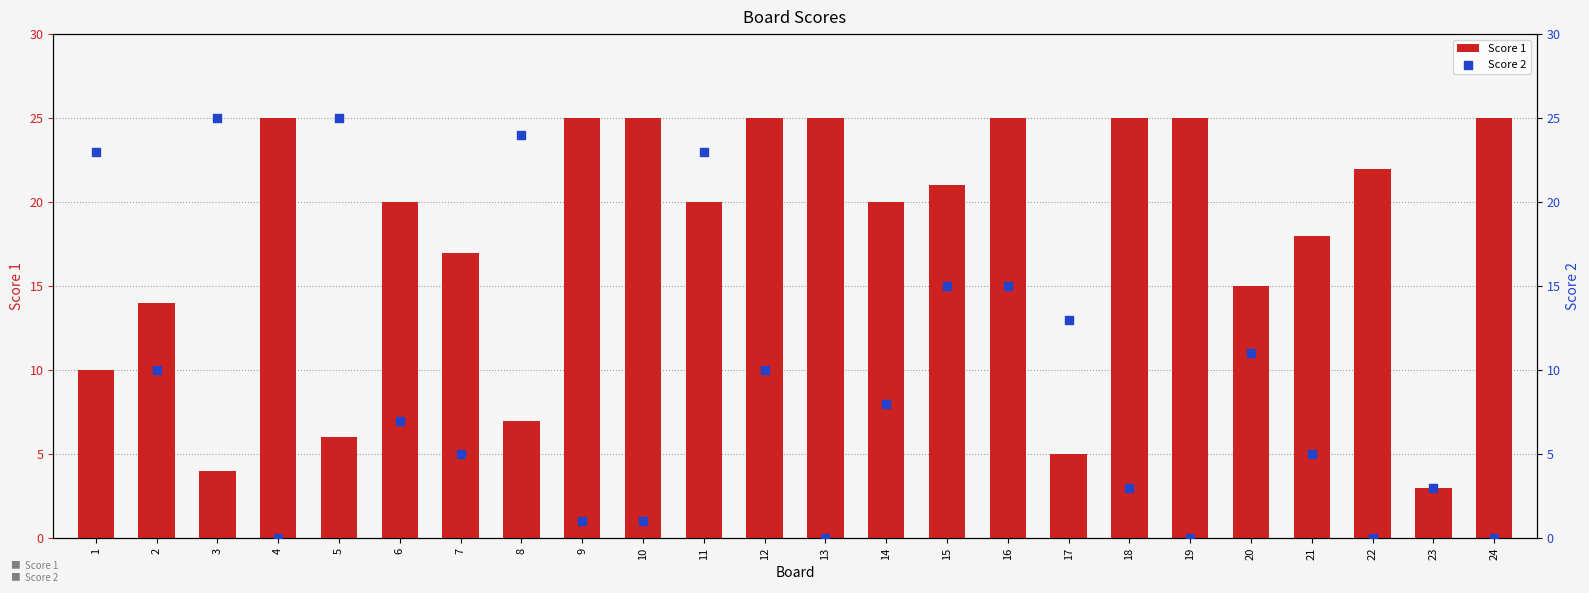

What is the total value across all series at 21?

23